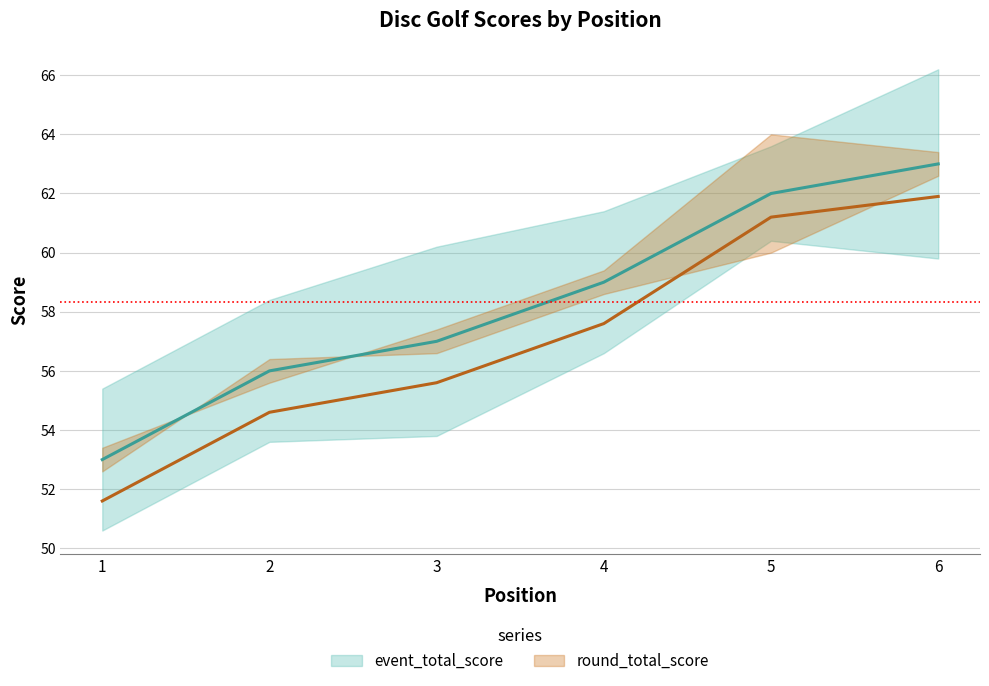

What is the total value across all series at 4?

116.6